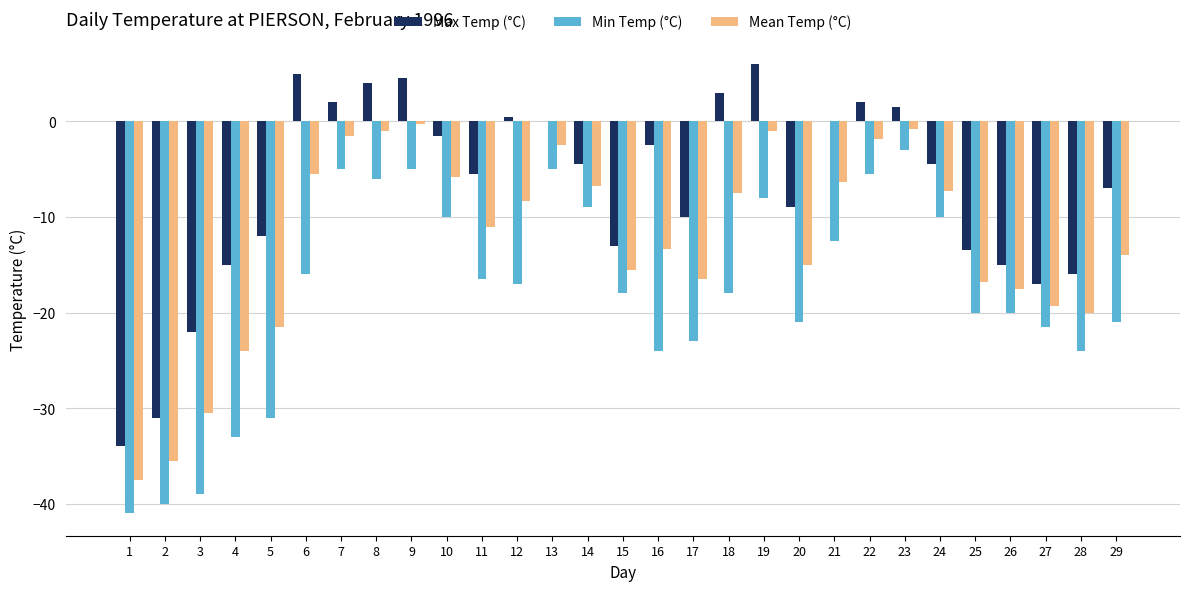

At which category is the sum across all series the highest?

9